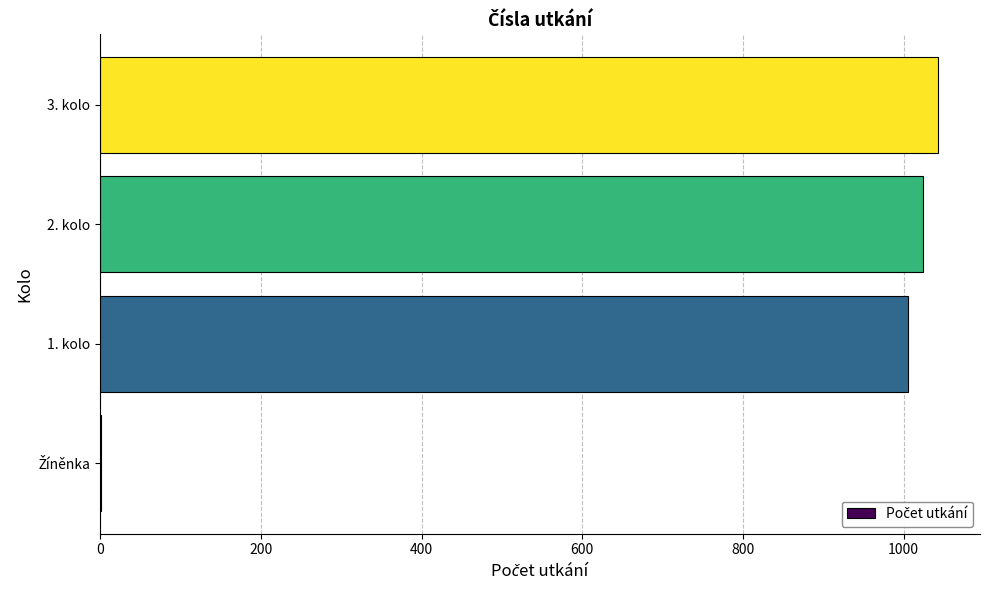

What is the change in value from 1. kolo to 3. kolo?

+38